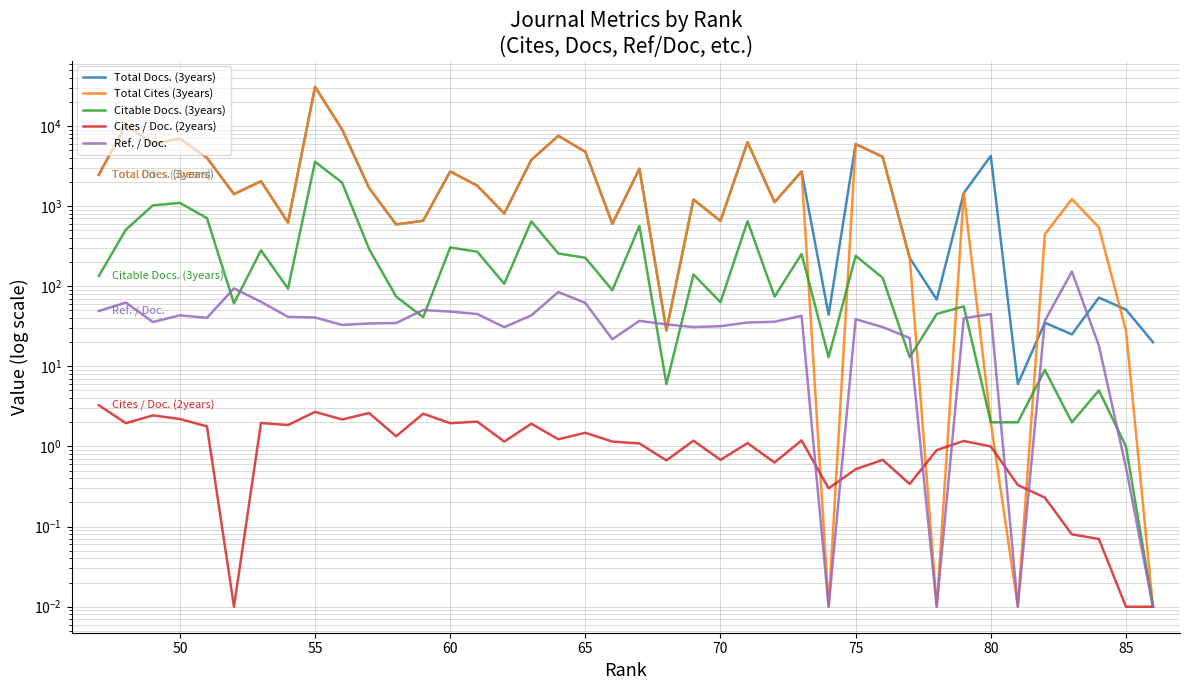

Is this an area chart (filled region under the line)?

No